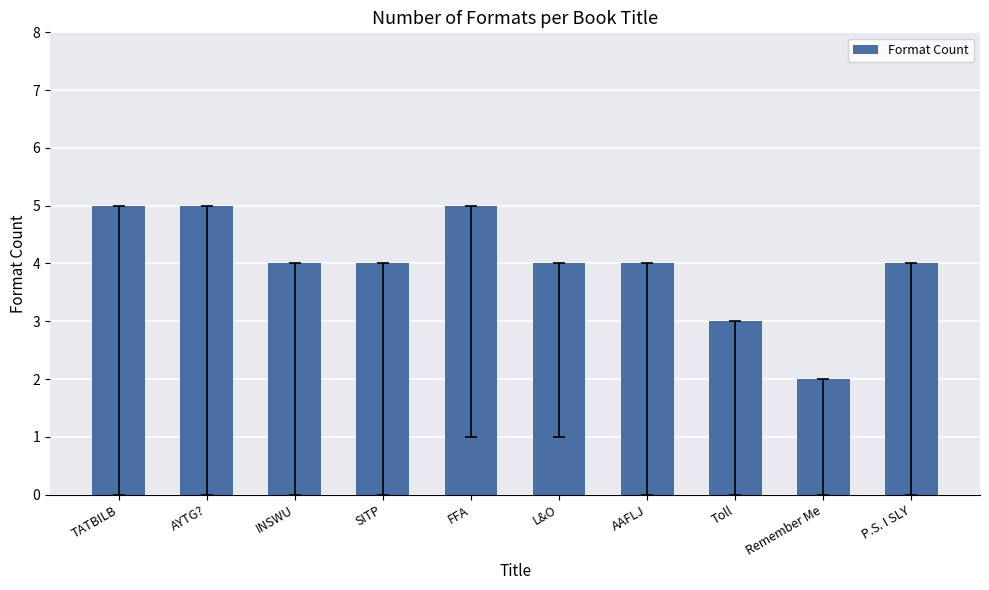

What is the smallest value displayed?

2